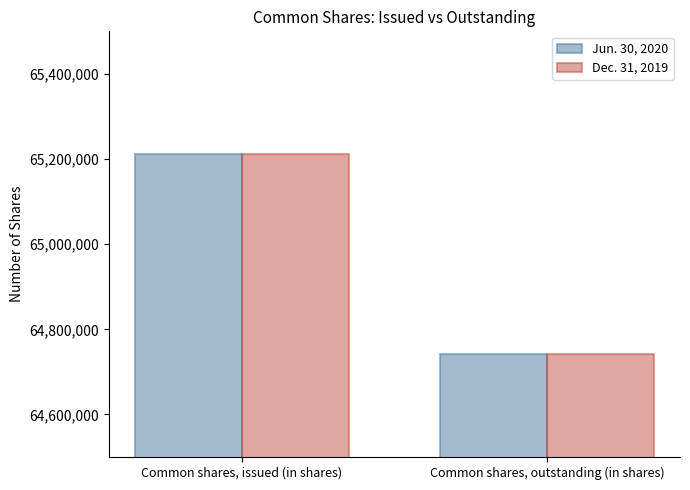

Is the value of Jun. 30, 2020 at Common shares, issued (in shares) greater than the value of Dec. 31, 2019 at Common shares, outstanding (in shares)?

Yes